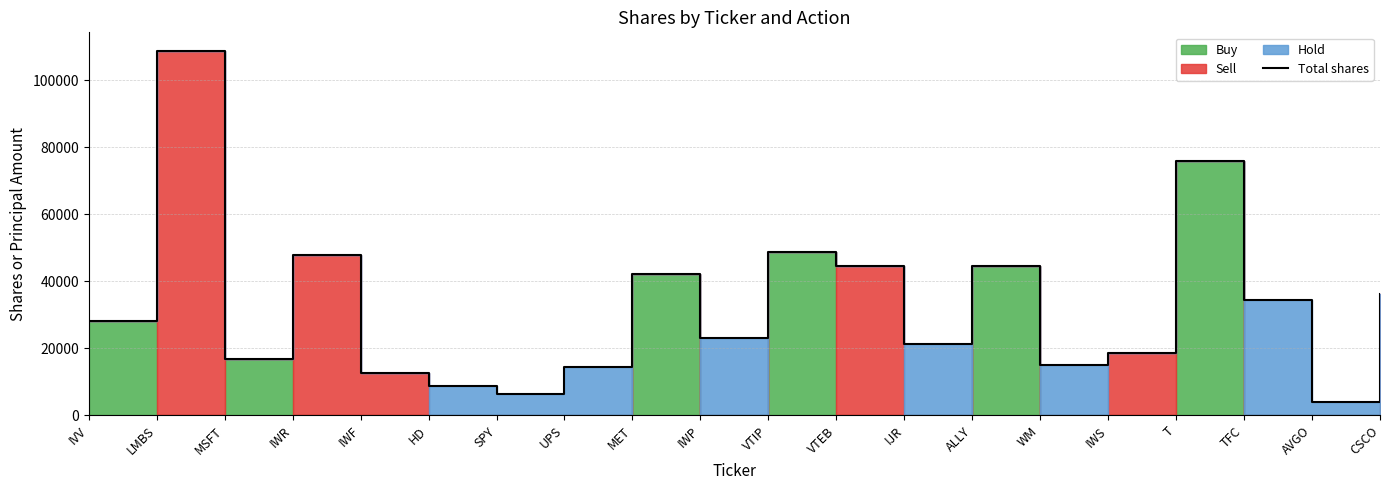

What is the value of the 4th point from the left?

47988